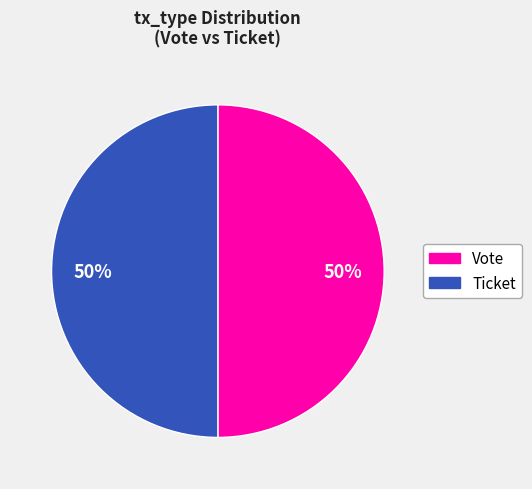

To the nearest percent, what is the combined percentage of Ticket and Vote?

100%